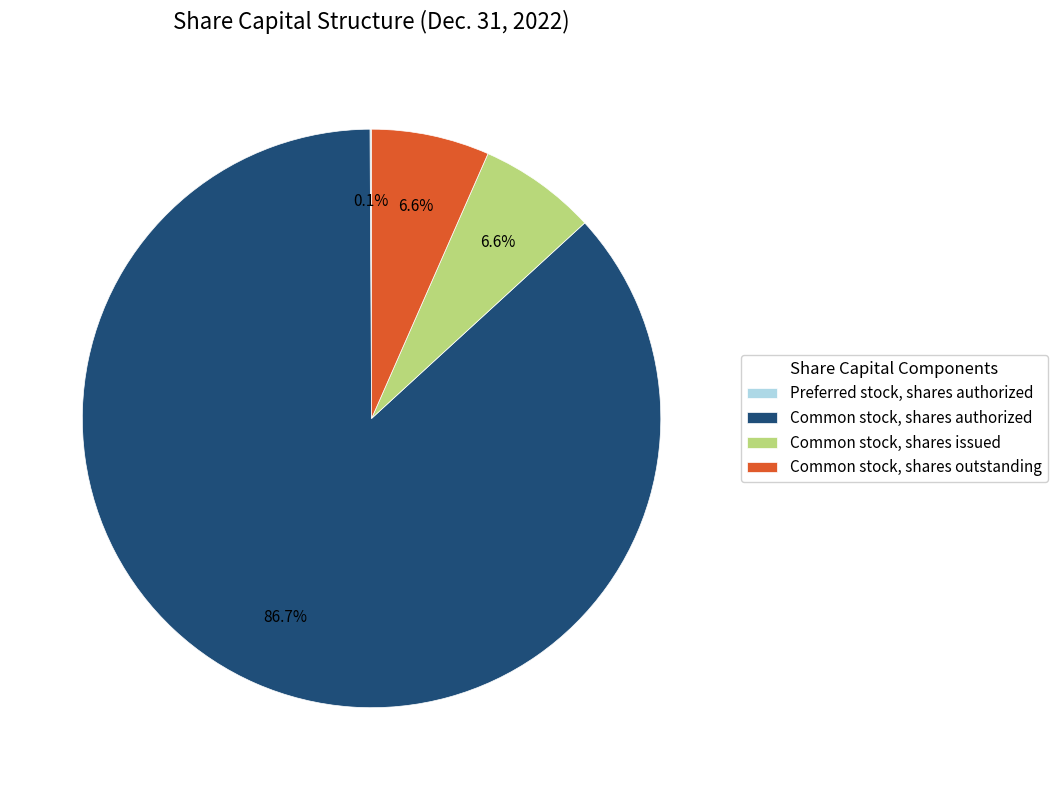

Which slice represents more than half of the pie?

Common stock, shares authorized